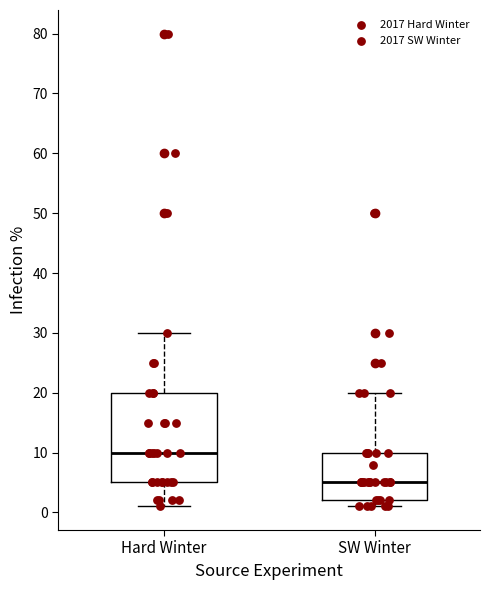

Reading left to right, transcribe this box plot: for each box, give where its median line is, the range the box spans, and where its two whiskers end, as read against the y-axis. The values are not printed on the chart, so give them approximately, as read against the axis.

Hard Winter: median 10, box 5 to 20, whiskers 1 to 30
SW Winter: median 5, box 2 to 10, whiskers 1 to 20